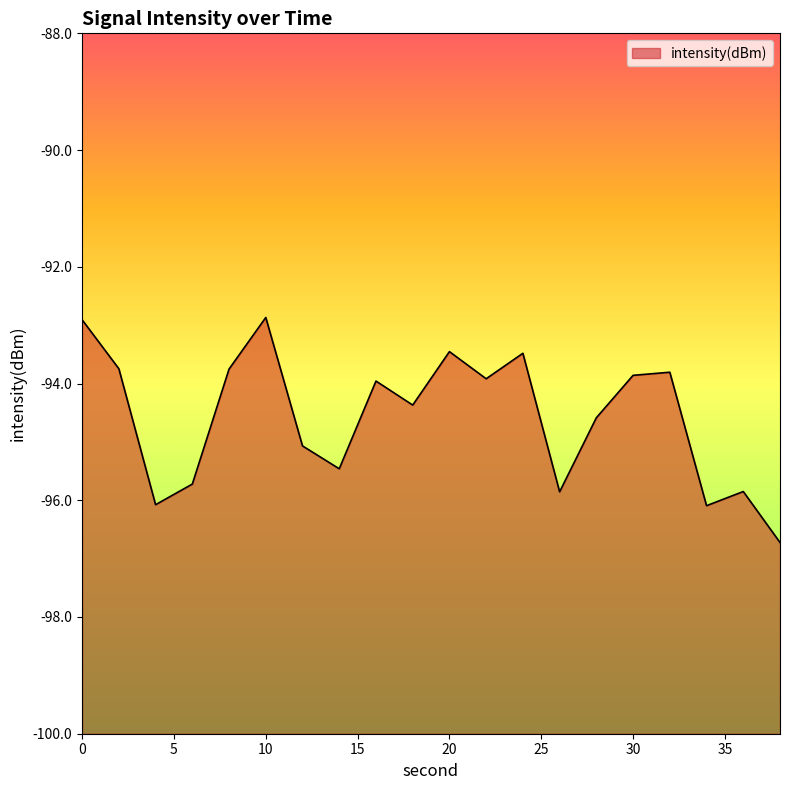

How many series are shown in this chart?

1